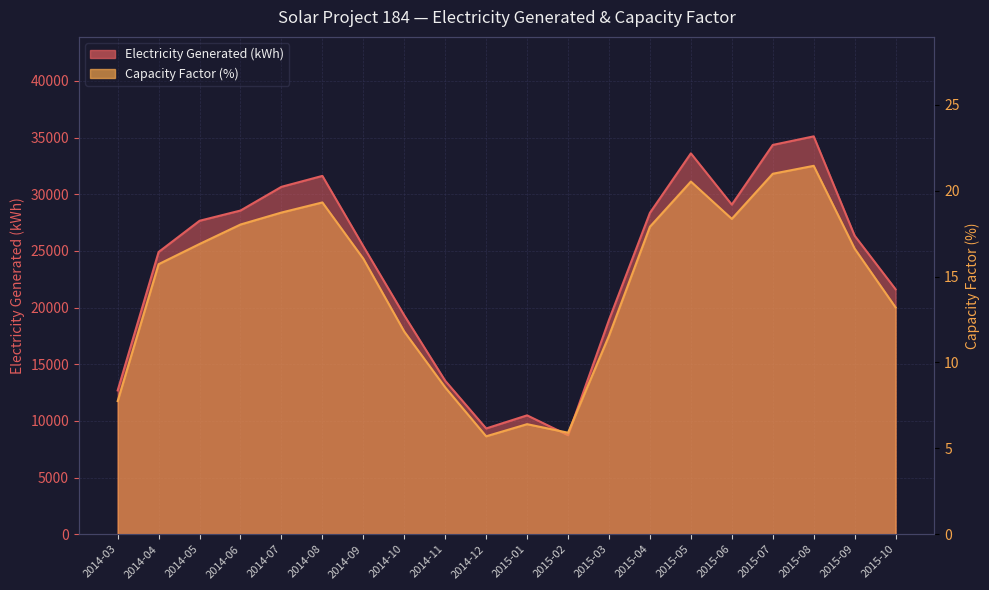

How many values in the Capacity Factor series are below 16?

9